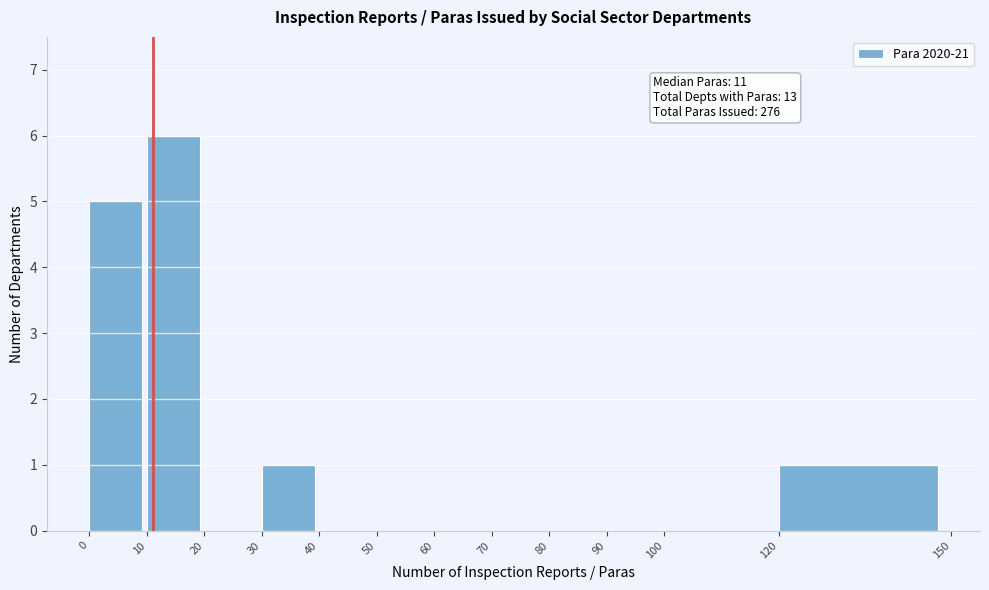

Over which range of the x-axis is the bar tallest?

10 to 20